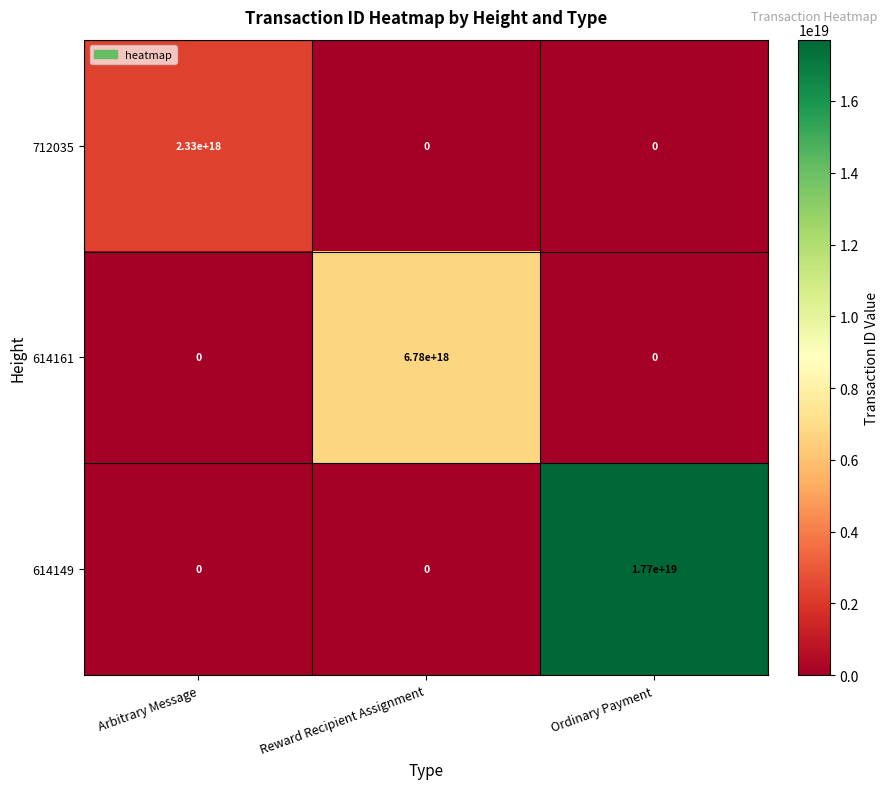

Which series has the widest spread of values?

614149